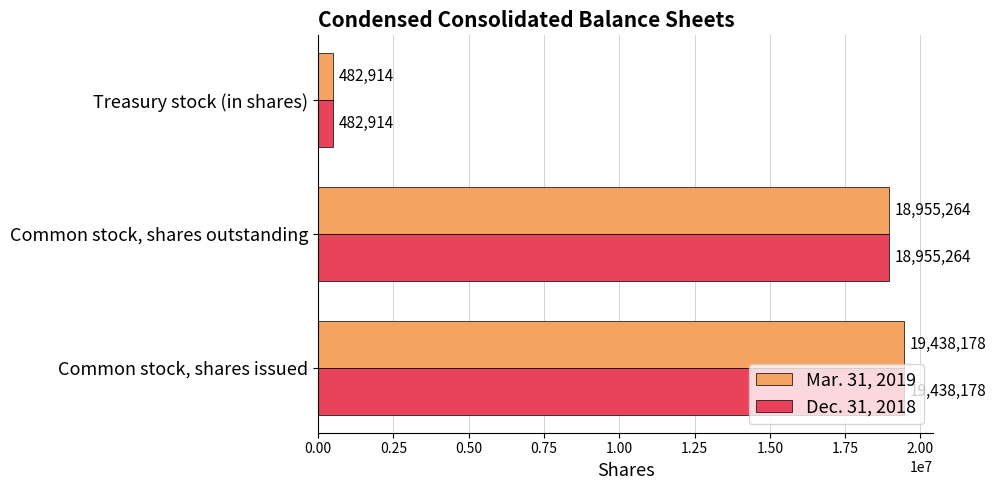

What is the approximate value of Dec. 31, 2018 at Common stock, shares issued, to the nearest 100?

19438200